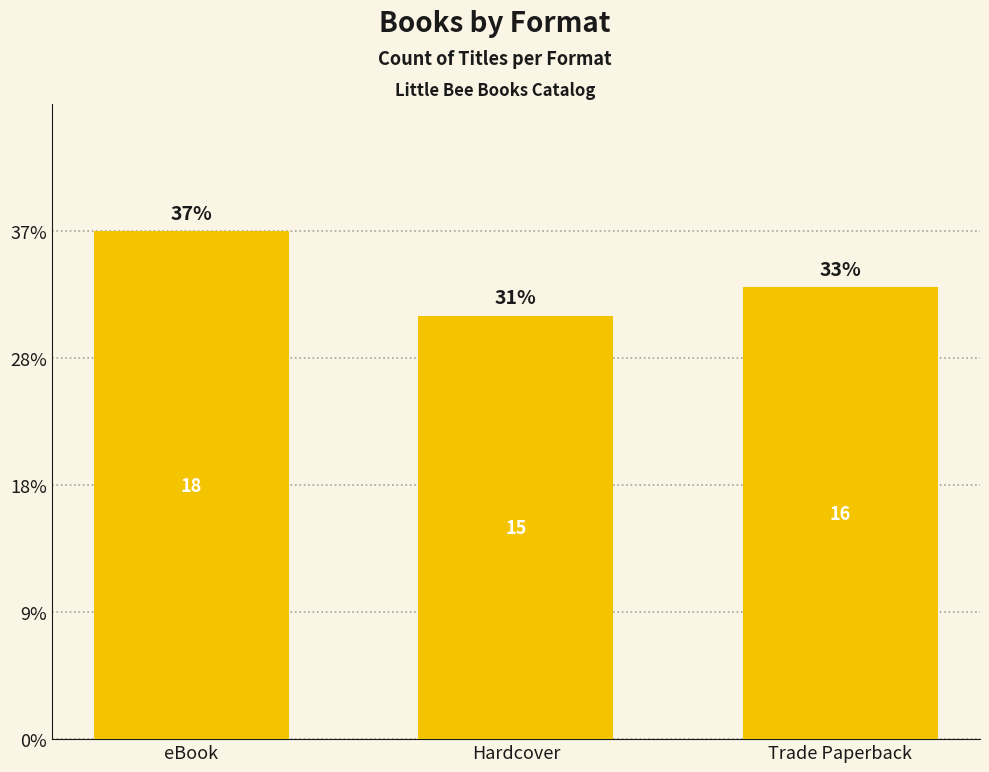

How many values exceed 16?

1